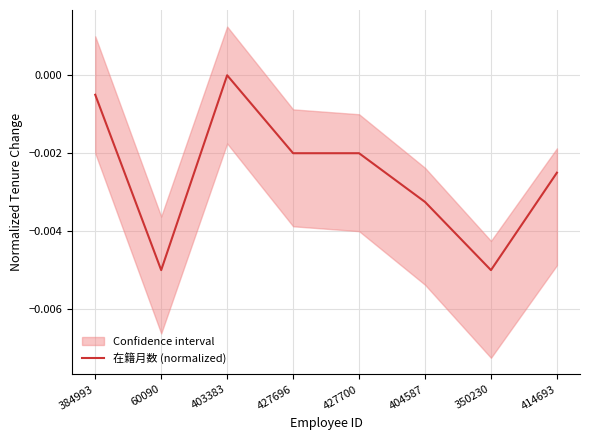

Count the values in the range 0 to 1.

1